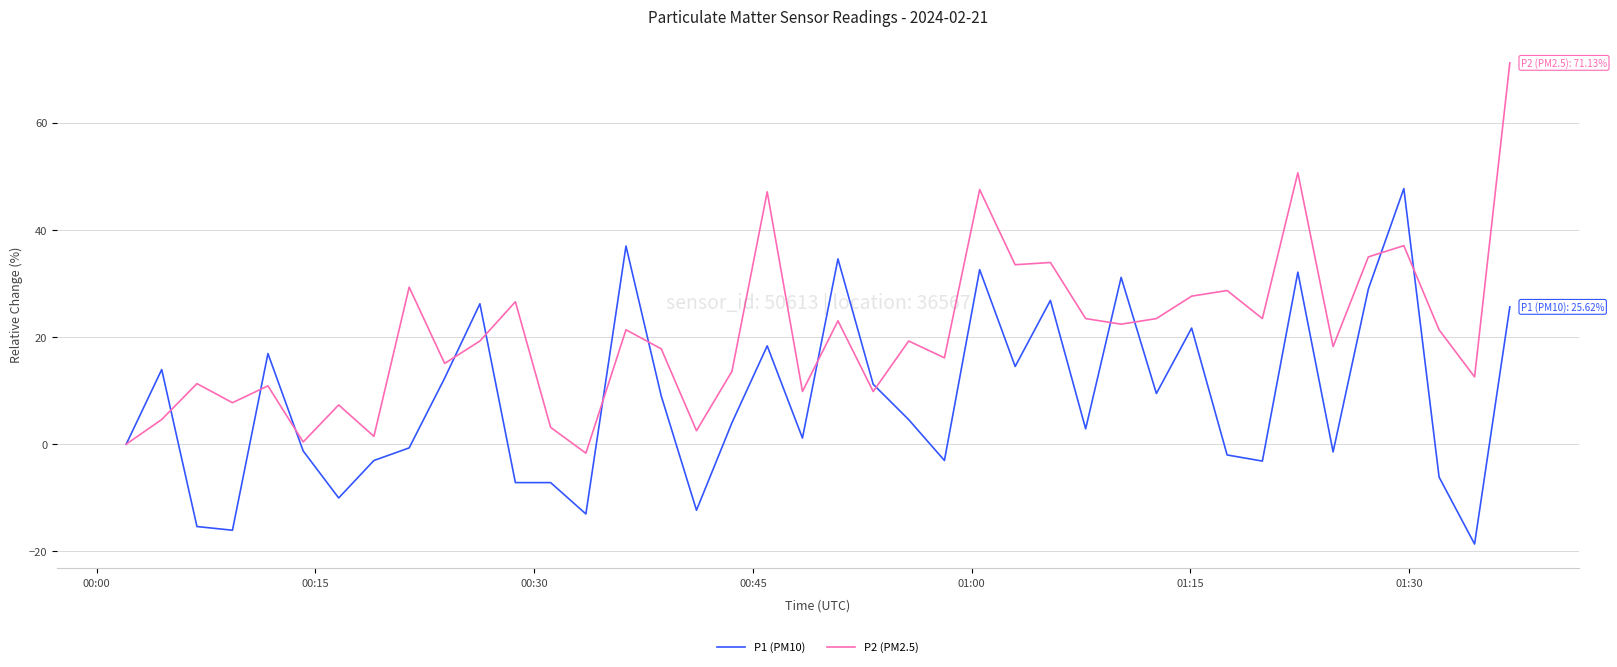

Which series has the largest total across all categories?

P2 (PM2.5)